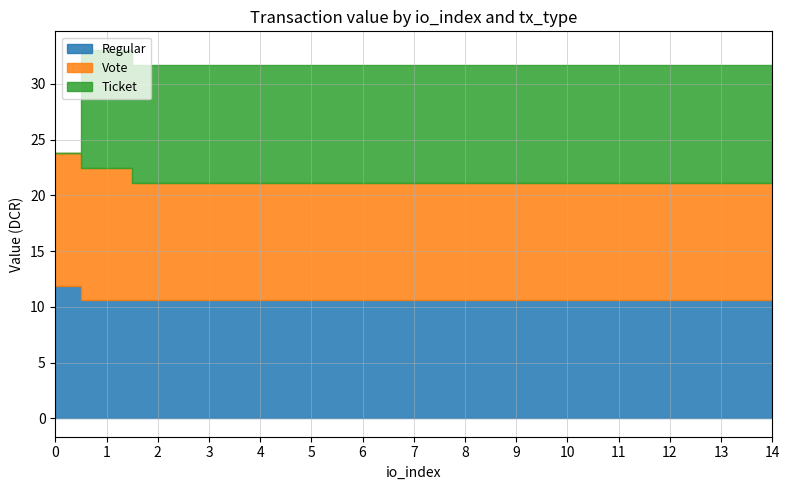

Count the number of categories in the chart.

15